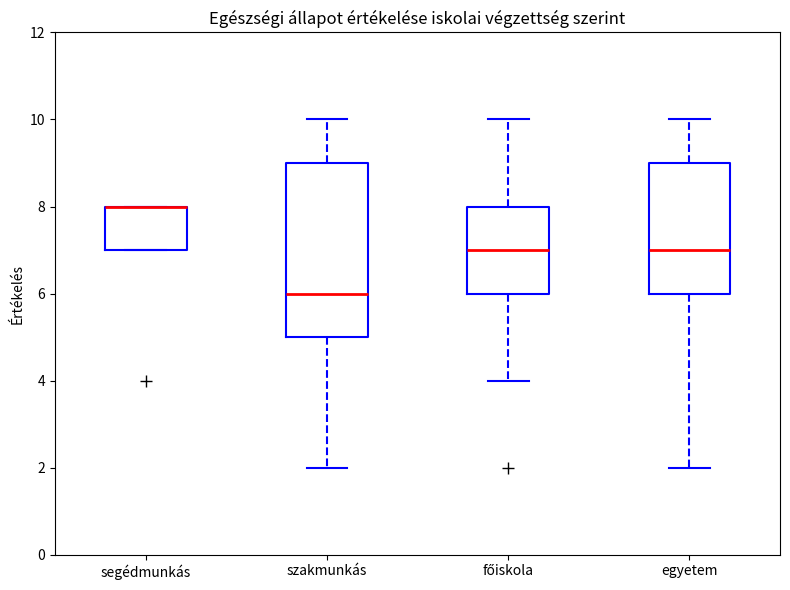

Where does the upper whisker of the box for szakmunkás end on the y-axis? The values are not printed on the chart, so give them approximately, as read against the axis.

10